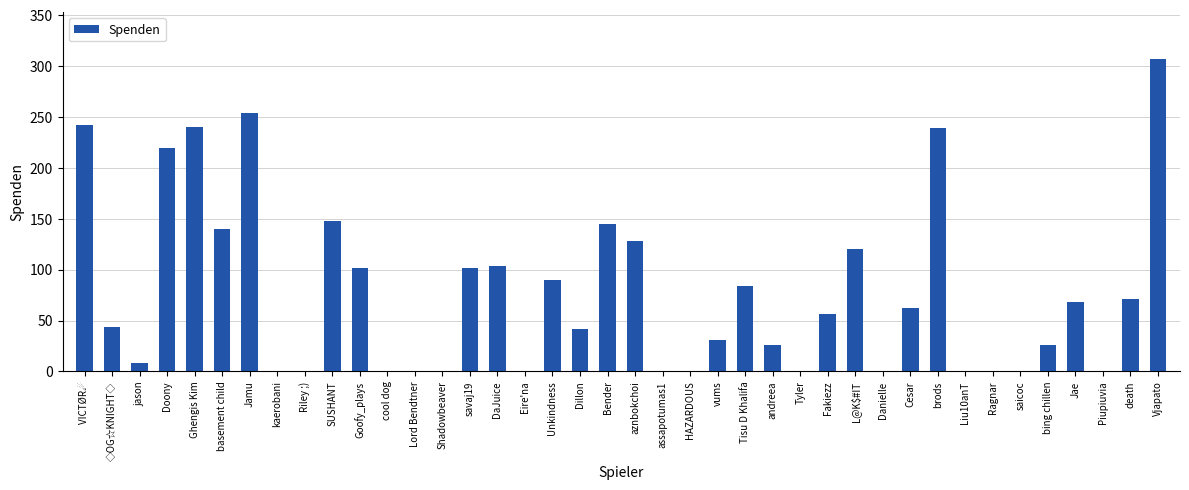

At which category does the chart reach its peak across all series?

Vjapato